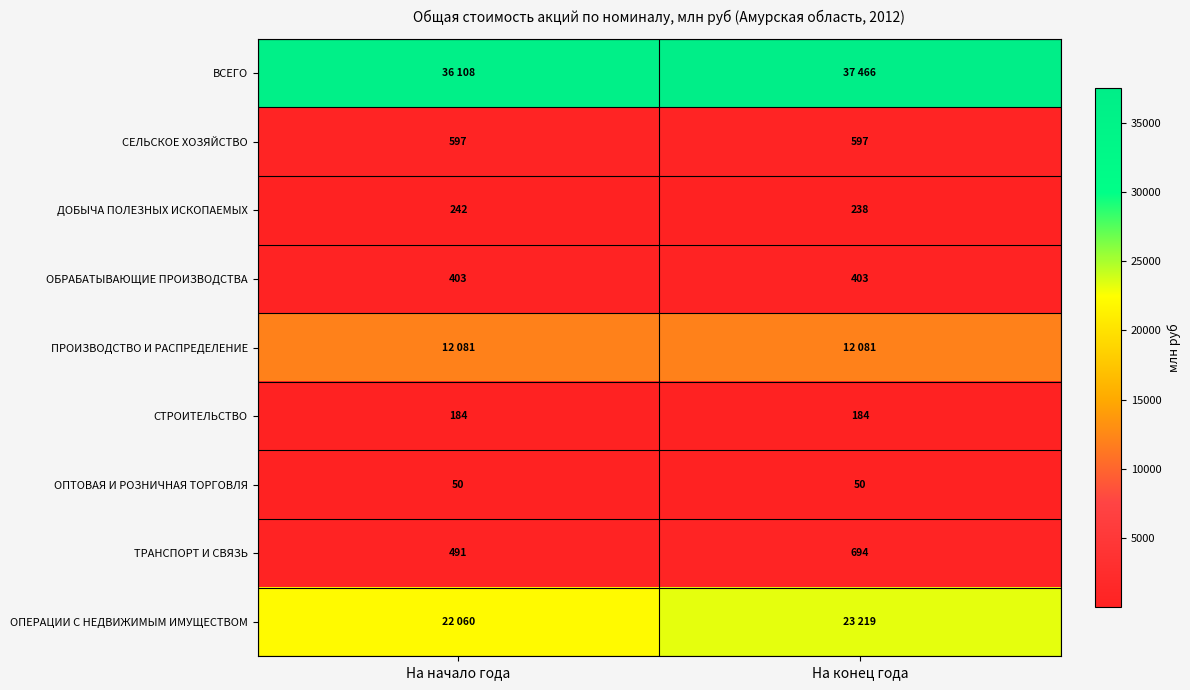

Between На конец года and На начало года, which is larger?

На конец года